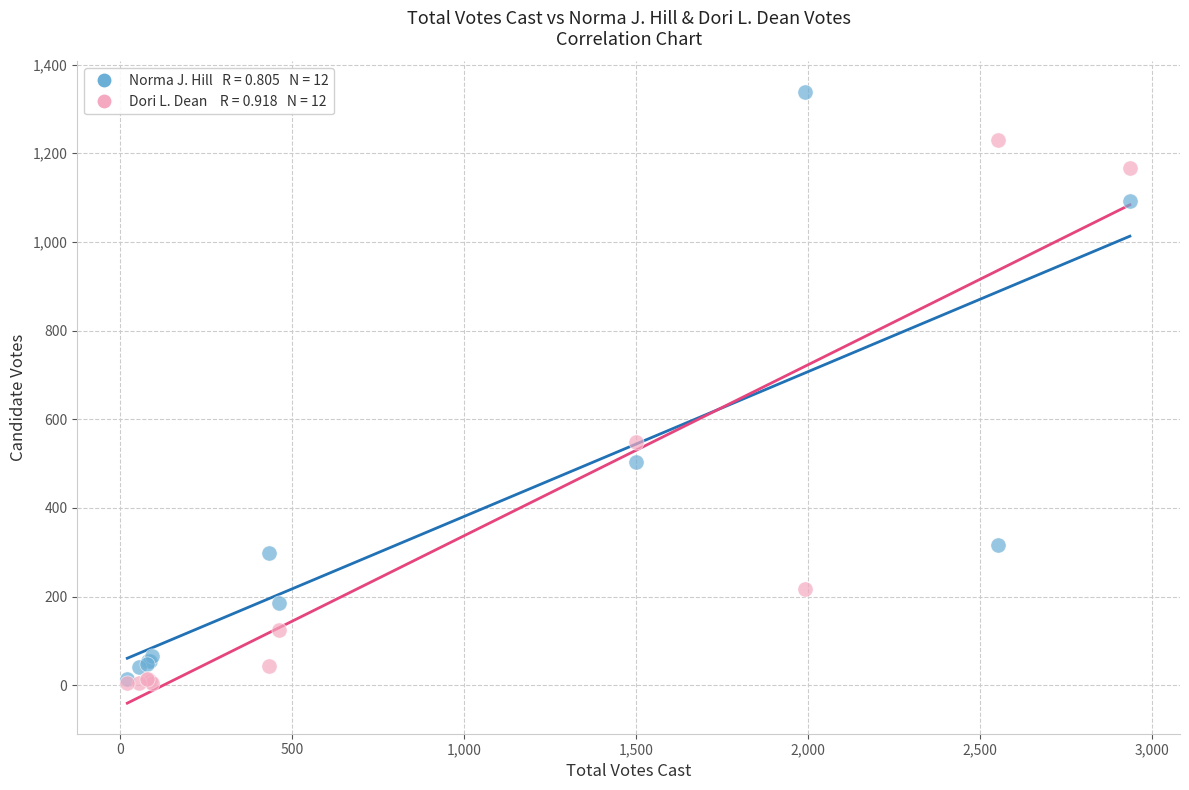

Across all series, what Y value is closest to 672?

549